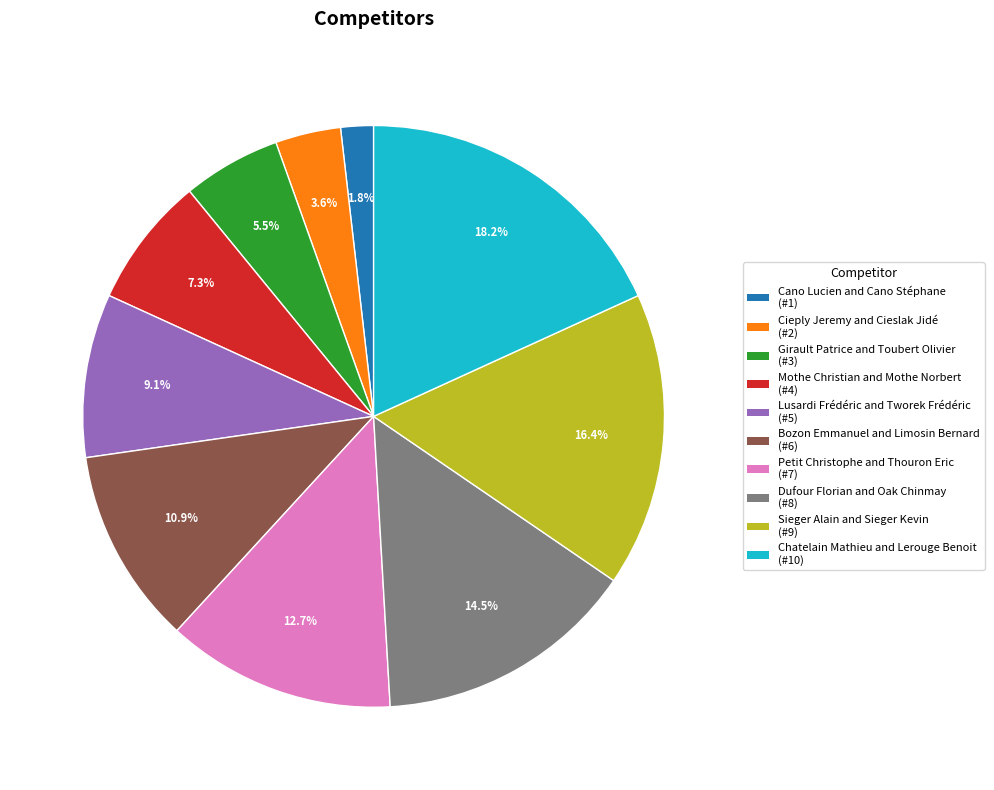

How many slices are in this pie chart?

10